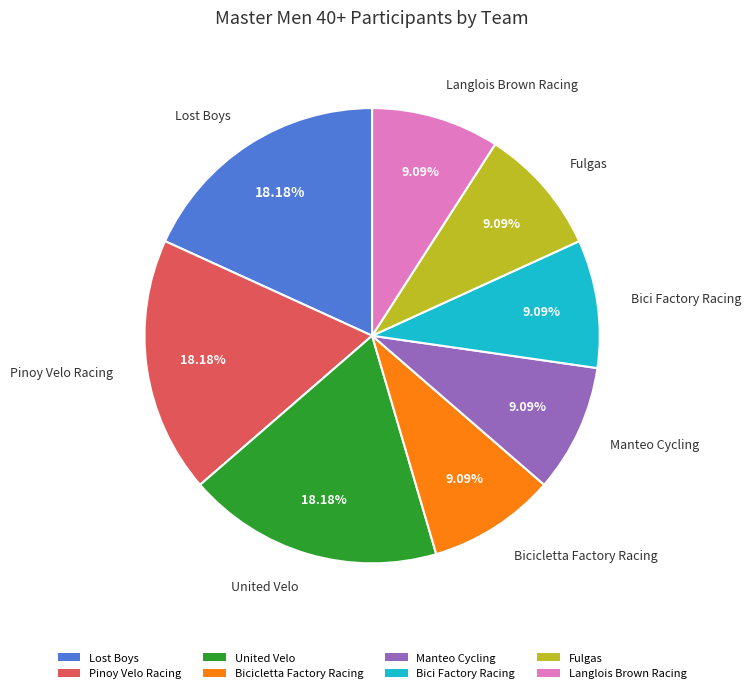

Is it true that United Velo is 30% of the pie?

False